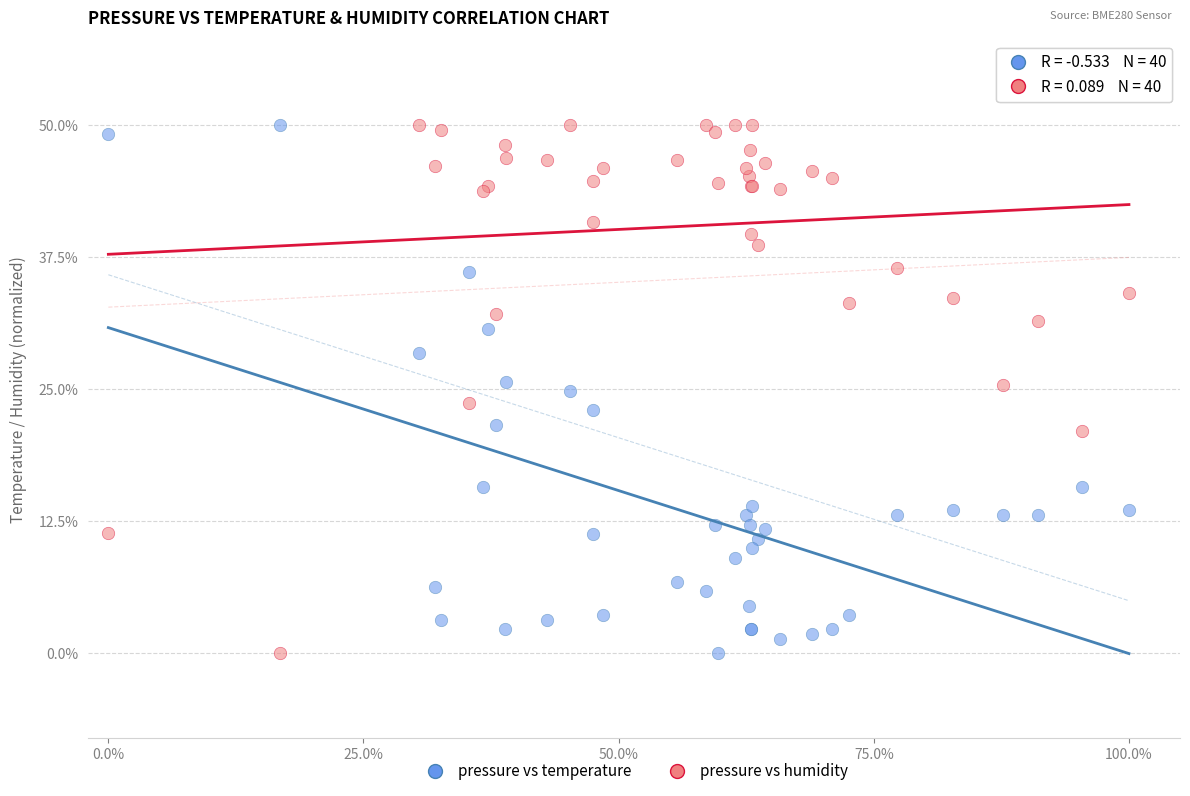

What are all the series names shown in the legend?

pressure vs temperature, pressure vs humidity